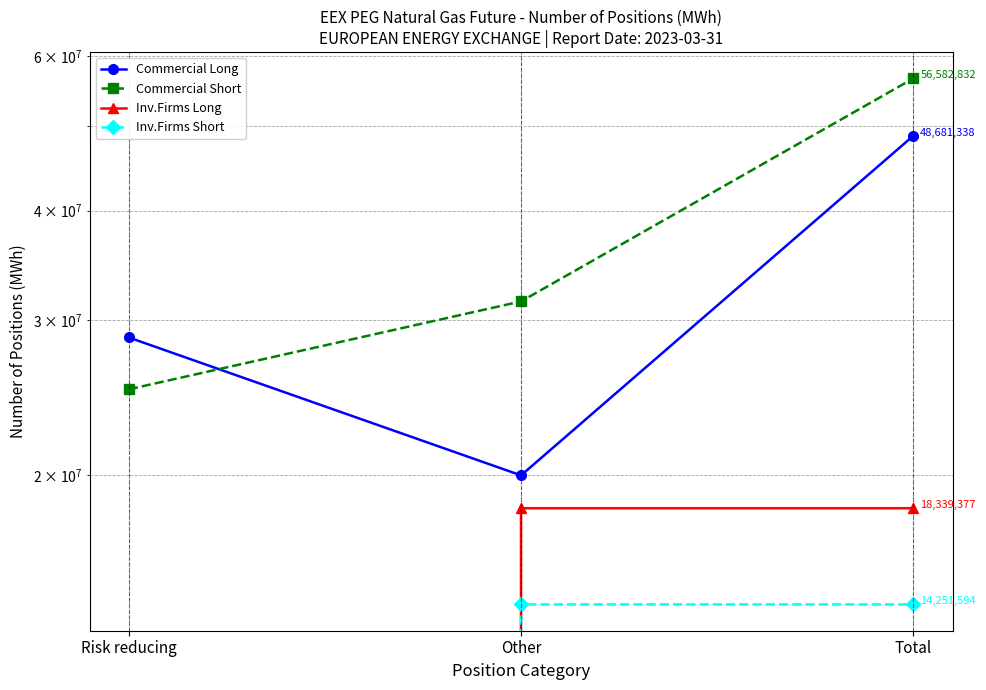

Is this an area chart (filled region under the line)?

No